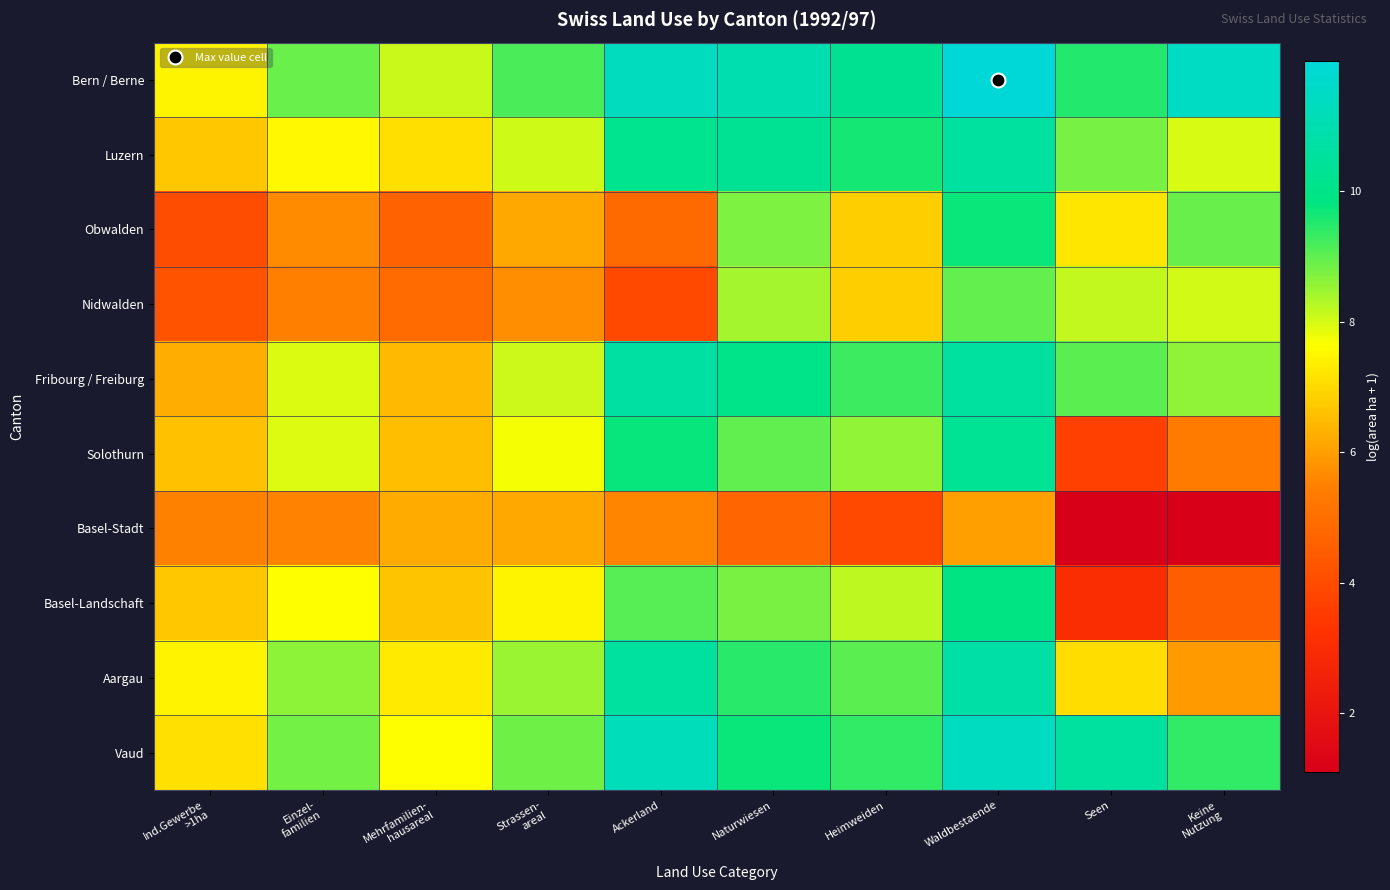

At Waldbestaende, list the series in order from largest to smallest.

Bern / Berne, Vaud, Aargau, Fribourg / Freiburg, Luzern, Solothurn, Basel-Landschaft, Obwalden, Nidwalden, Basel-Stadt